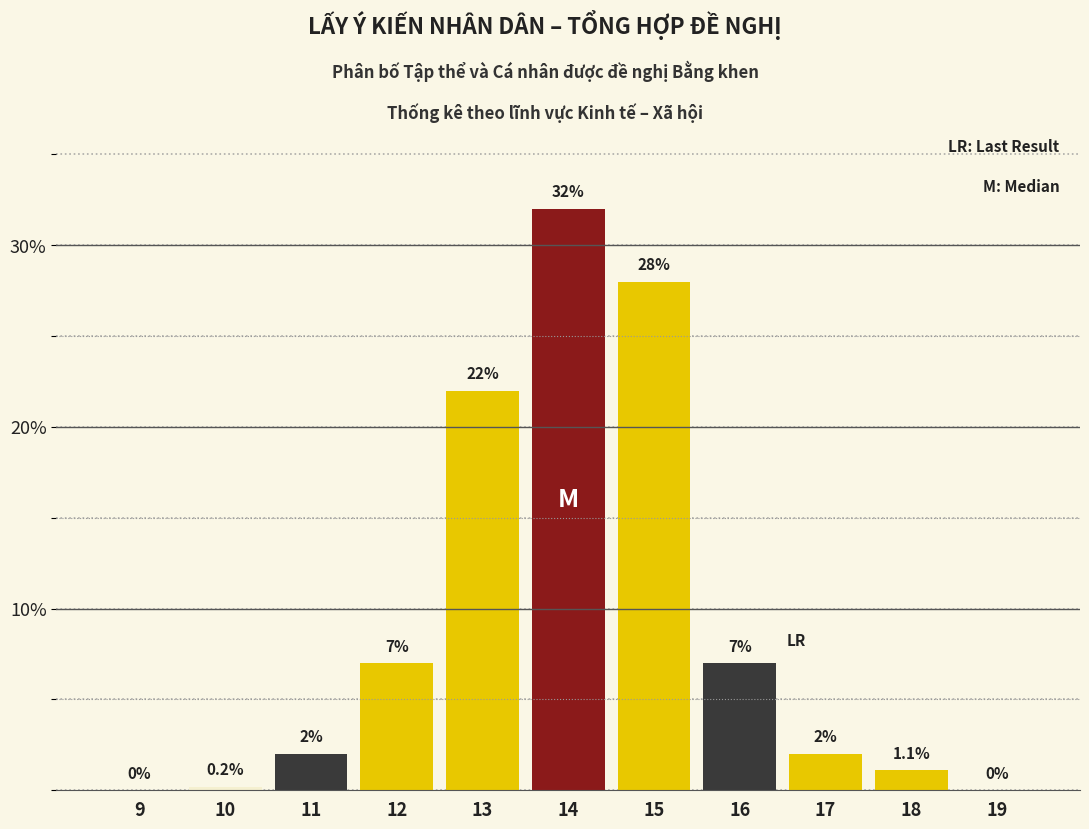

Reading right to left, list all the values displayed in this chart.

19=0.0	18=1.1	17=2.0	16=7.0	15=28.0	14=32.0	13=22.0	12=7.0	11=2.0	10=0.2	9=0.0